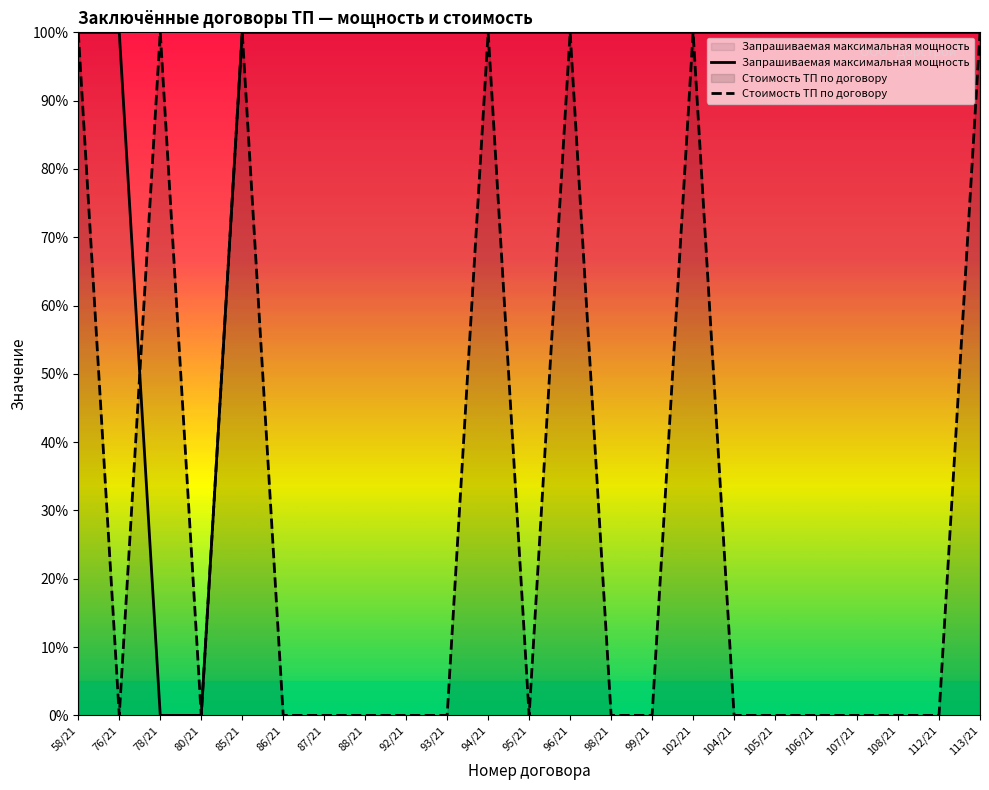

What is the label of the 6th point from the right?

105/21